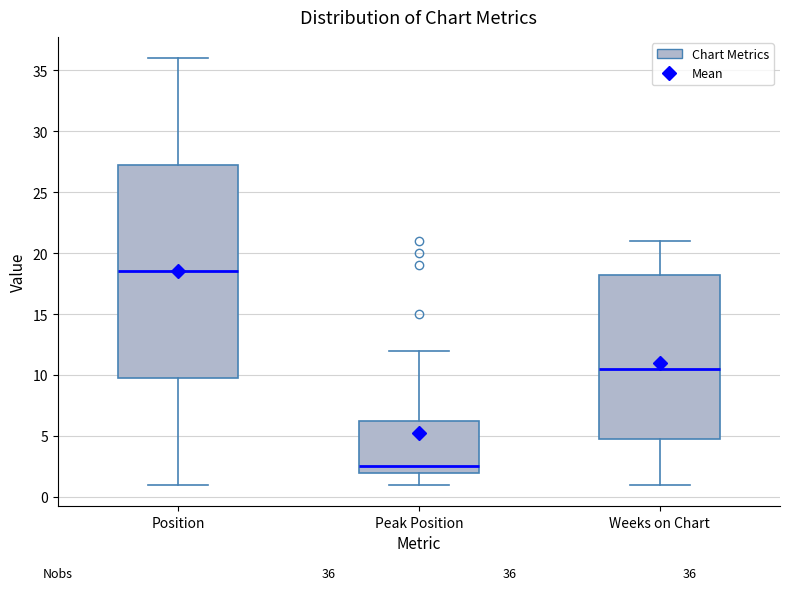

Comparing the boxes themselves (not the whiskers), which one is the tallest?

Position